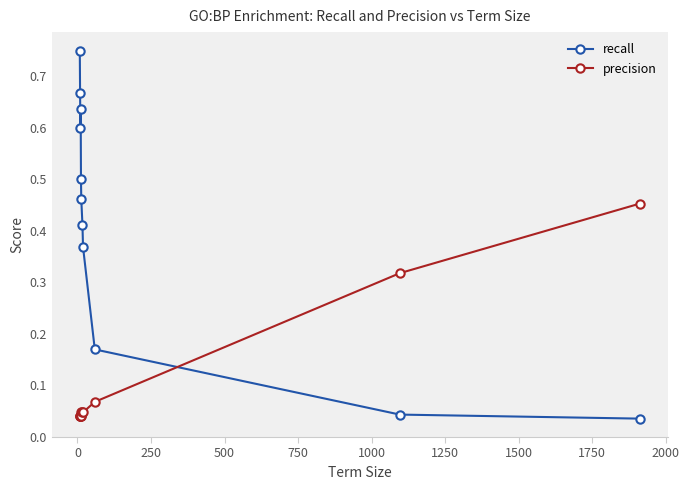

True or false: recall and precision intersect in this chart.

True